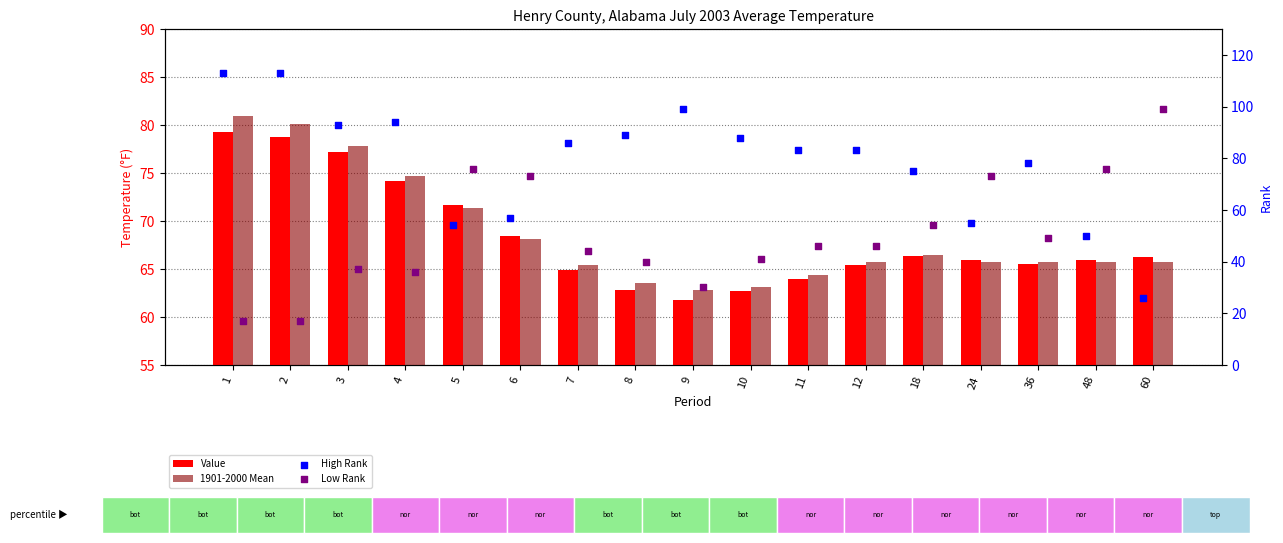

At which category is the sum across all series the highest?

1